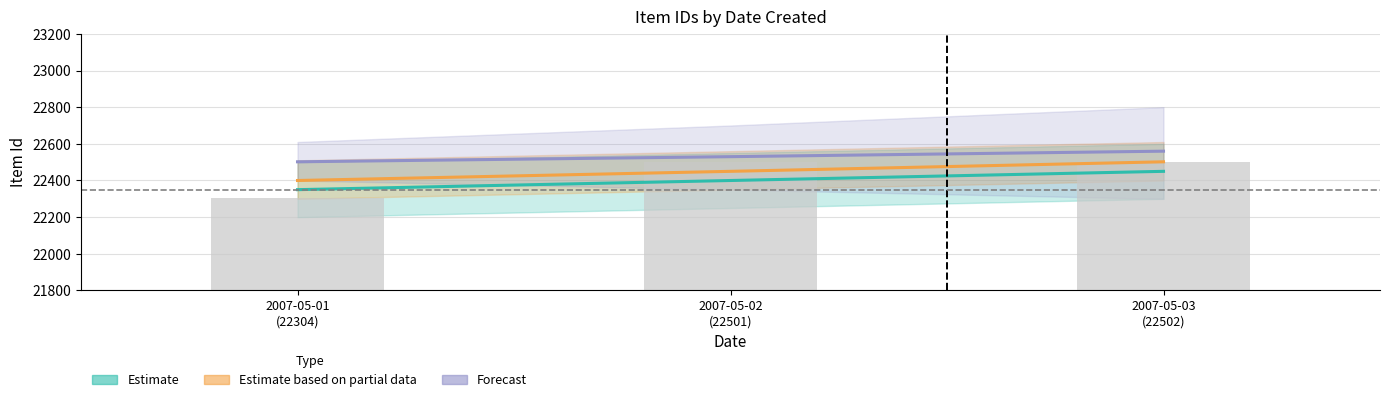

How many values exceed 22501?

1